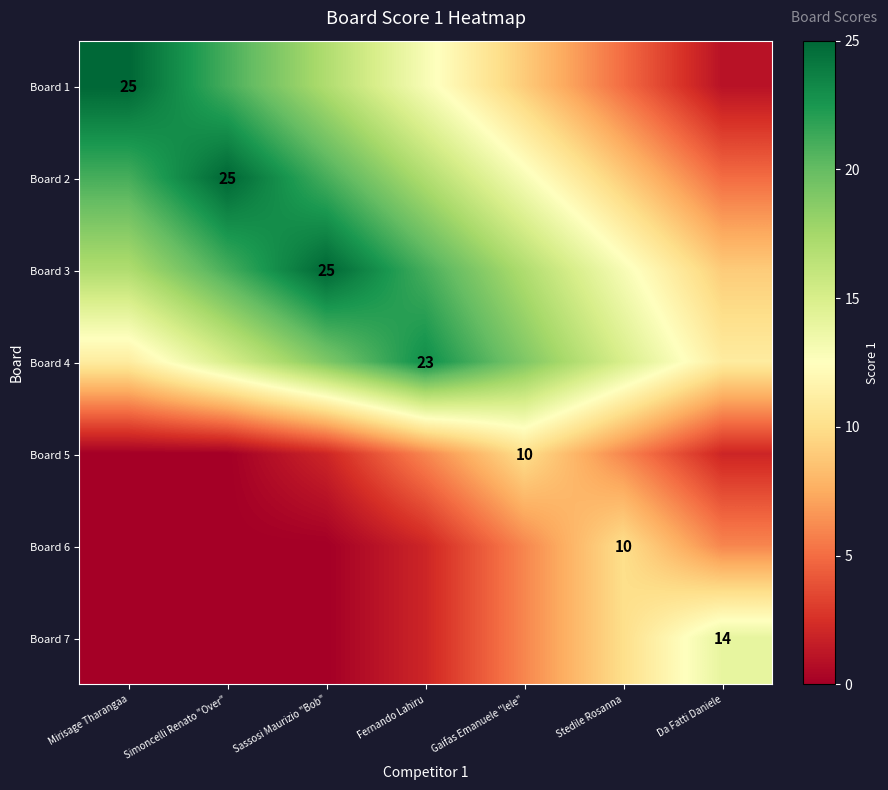

At which category is the sum across all series the highest?

Sassosi Maurizio "Bob"